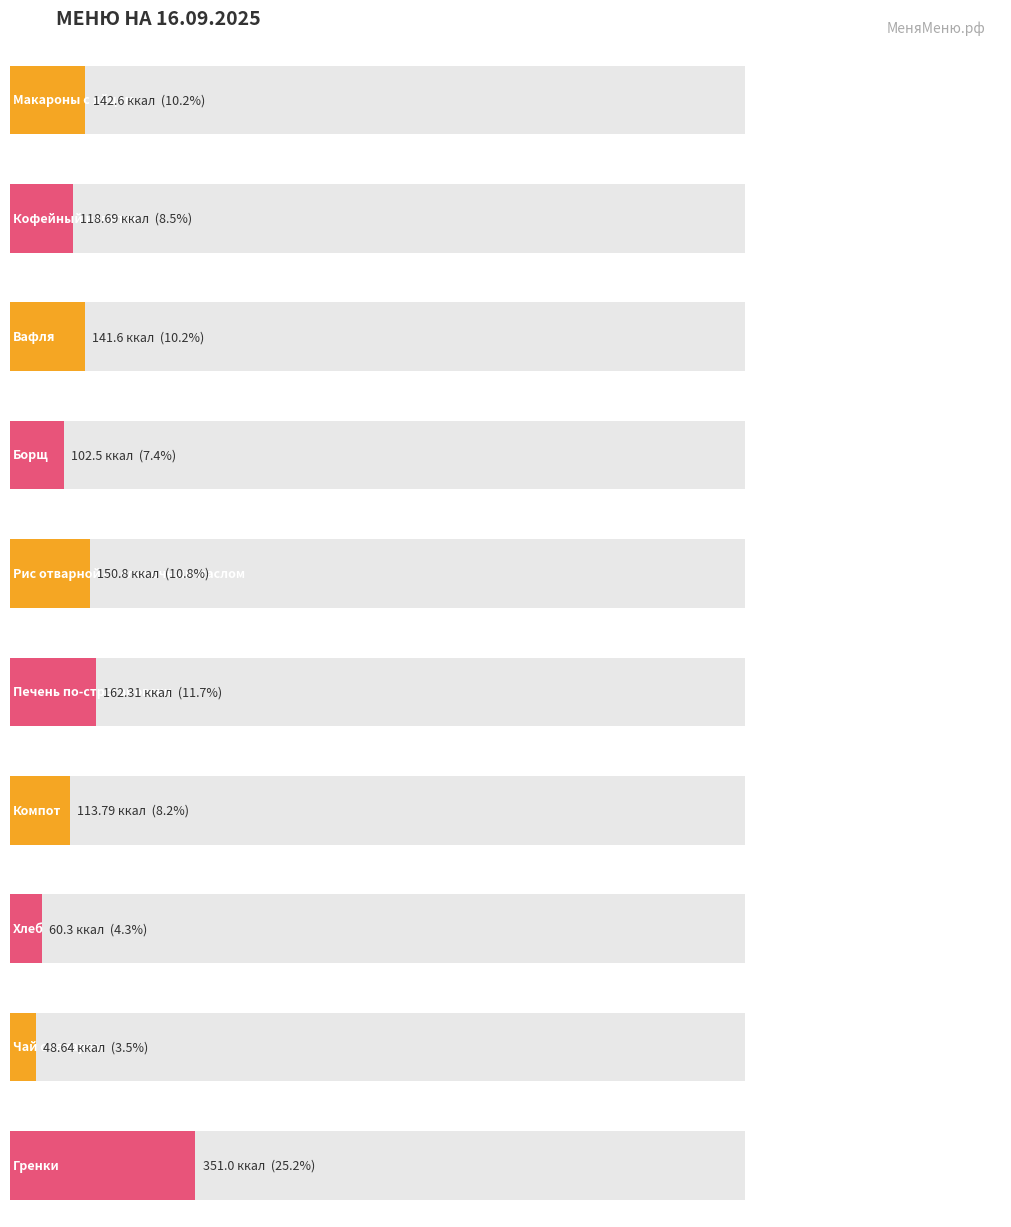

What is the ratio of the value at Кофейный напиток to the value at Рис отварной со сливочным маслом?

0.8